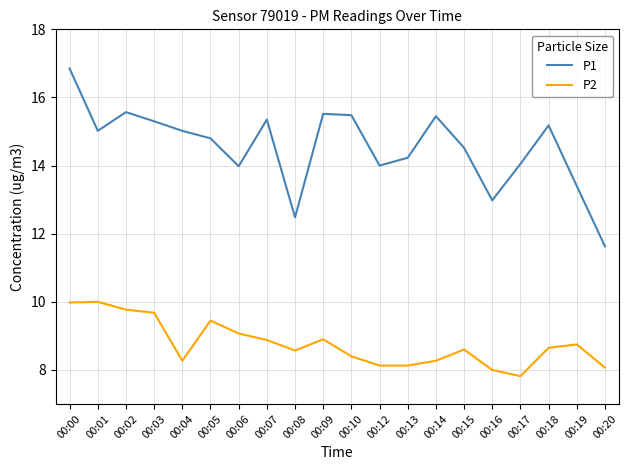

The value of P1 at 00:17 is 14.1. True or false?

True